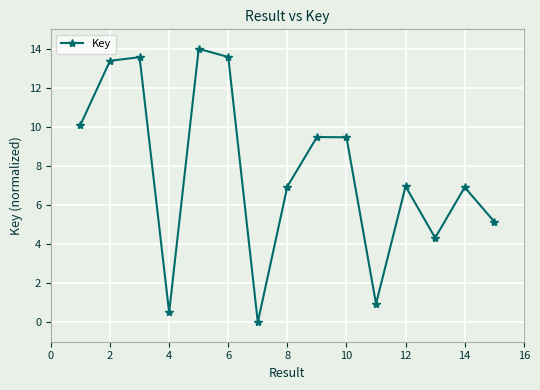

What is the value of the 11th point from the left?

0.9